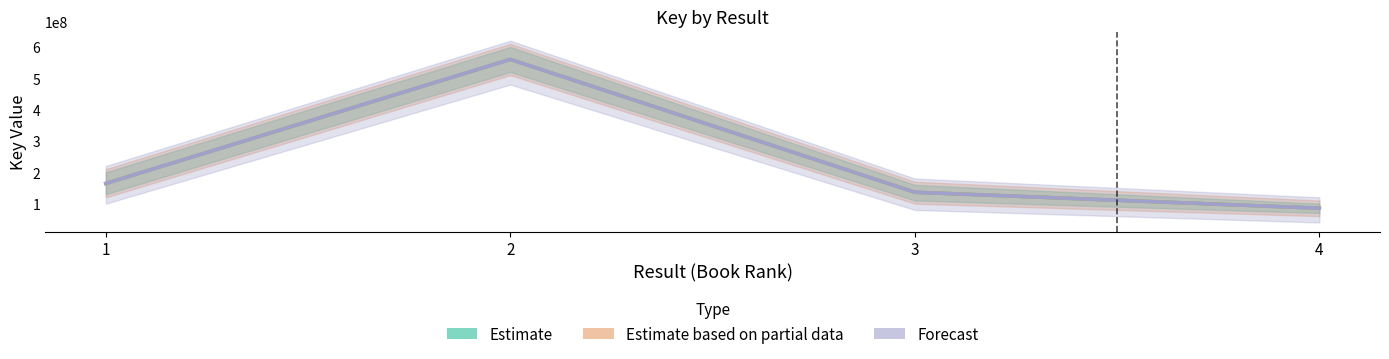

True or false: Forecast has more than 0 interior local peaks.

True